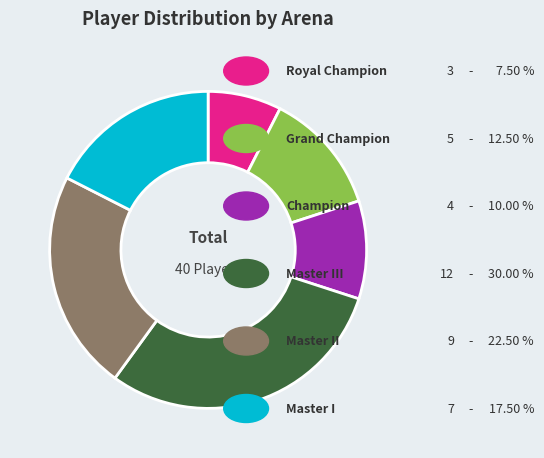

Is there any slice that represents more than half of the pie?

No